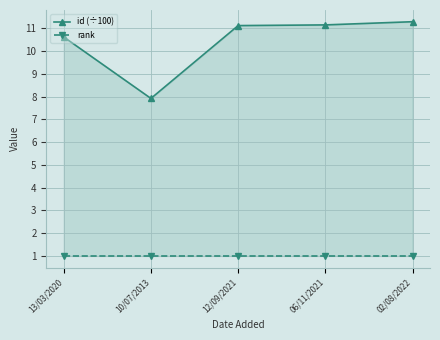

In id (÷100), how many points are lower than both neighbors (excluding endpoints)?

1